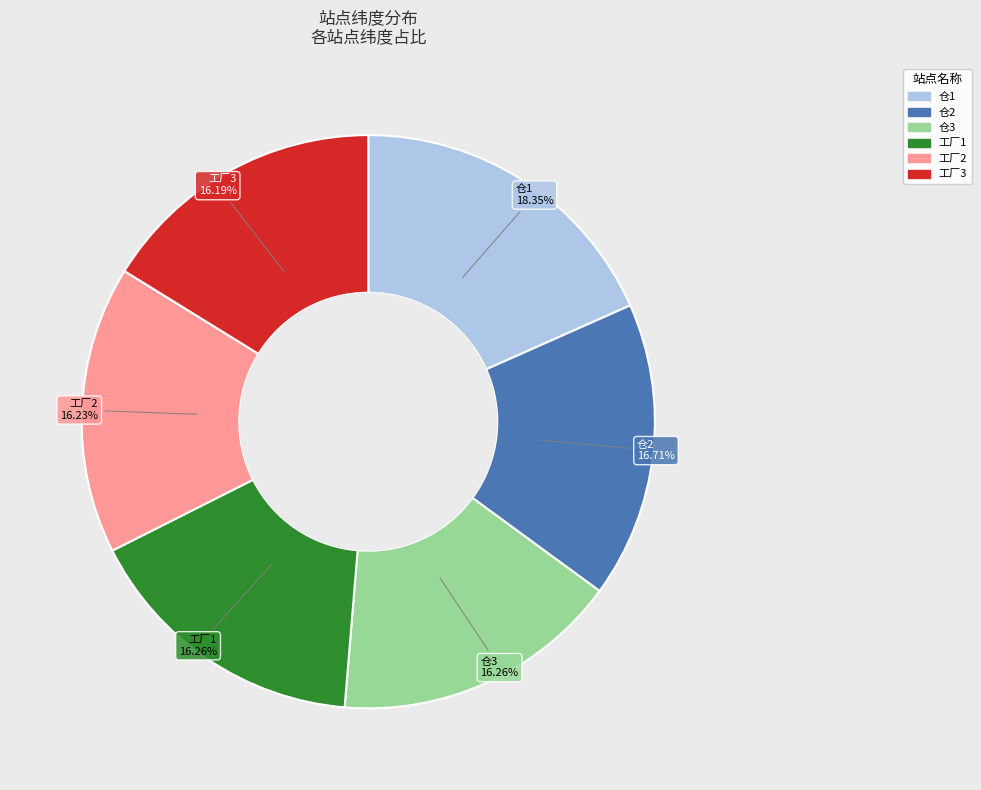

Is it true that 工厂3 is 30% of the pie?

False